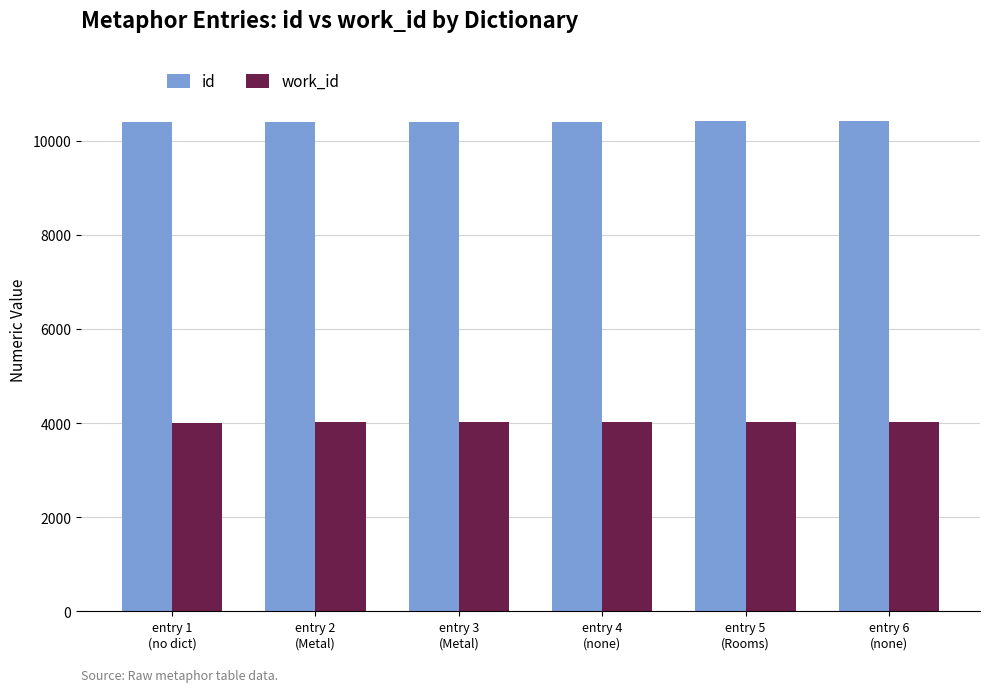

What is the minimum value shown in the chart?

4006